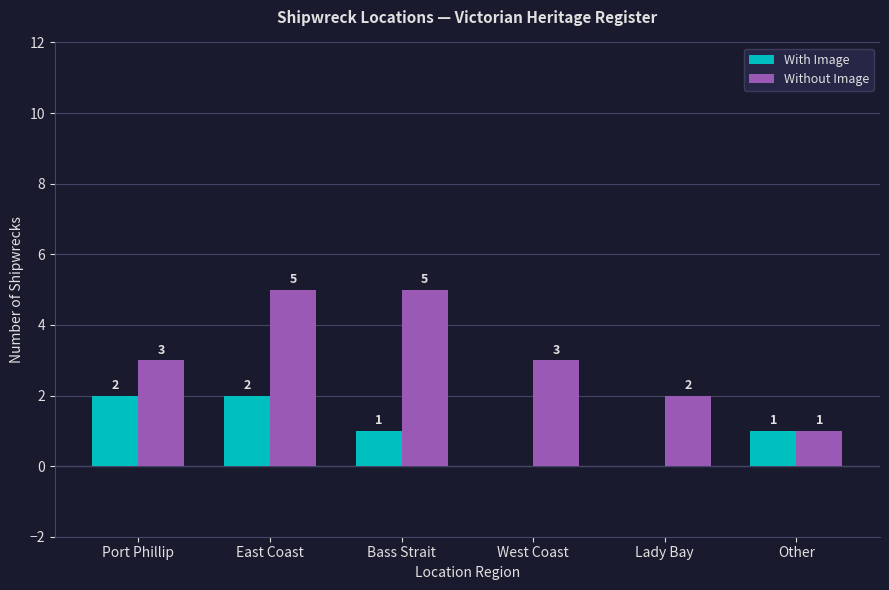

What is the spread (max minus min) of values at West Coast?

3